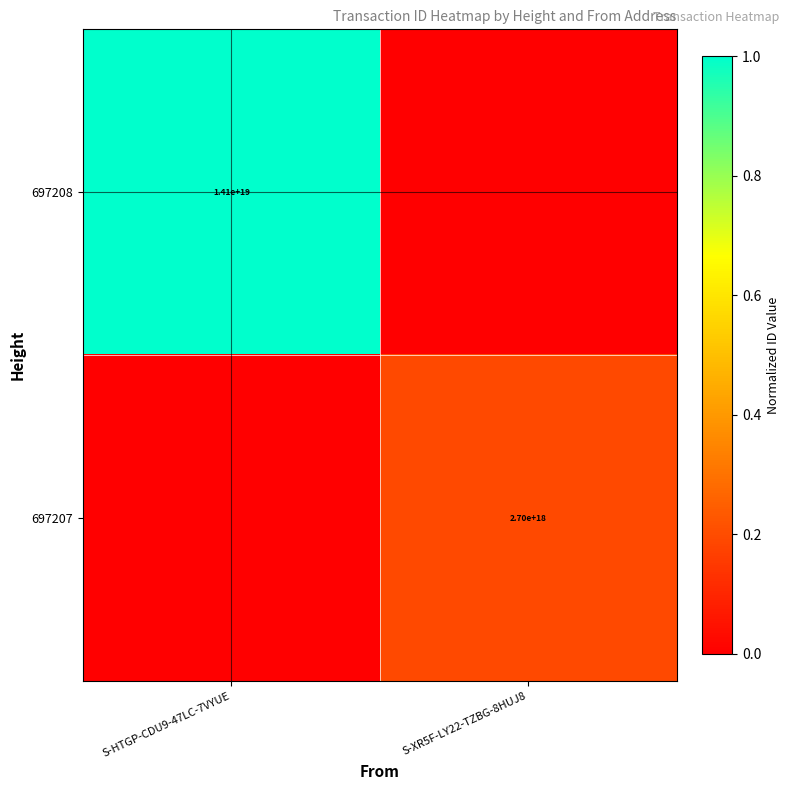

At how many categories does at least one series exceed 0?

2